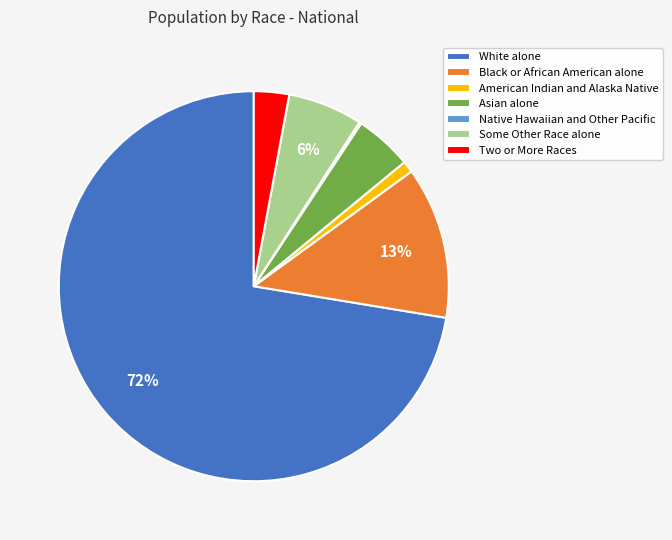

Is there a majority slice in this chart?

Yes